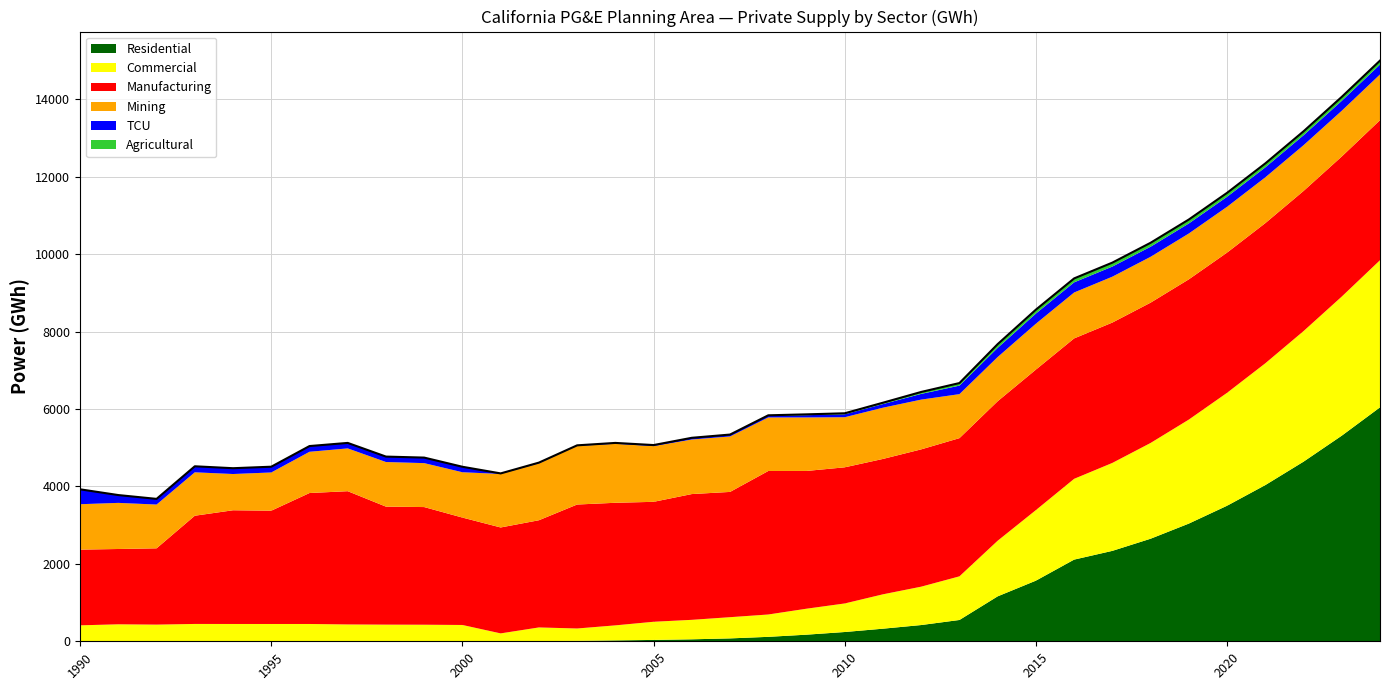

Which label corresponds to the largest value in the chart?

2024